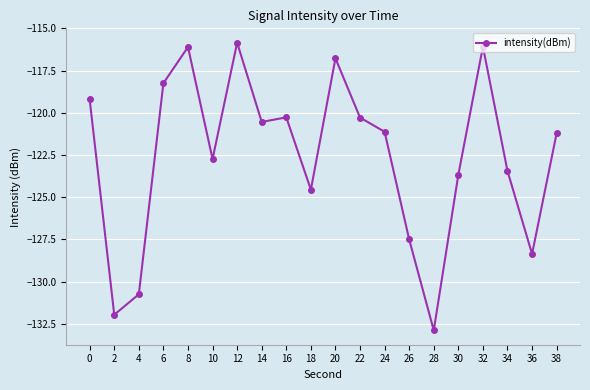

How many lines are shown in the chart?

1